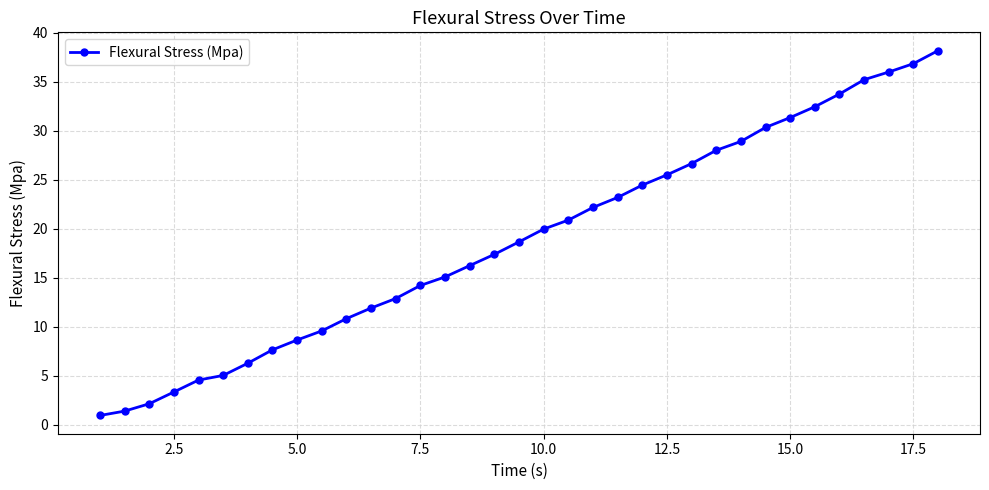

What is the average value?

18.9